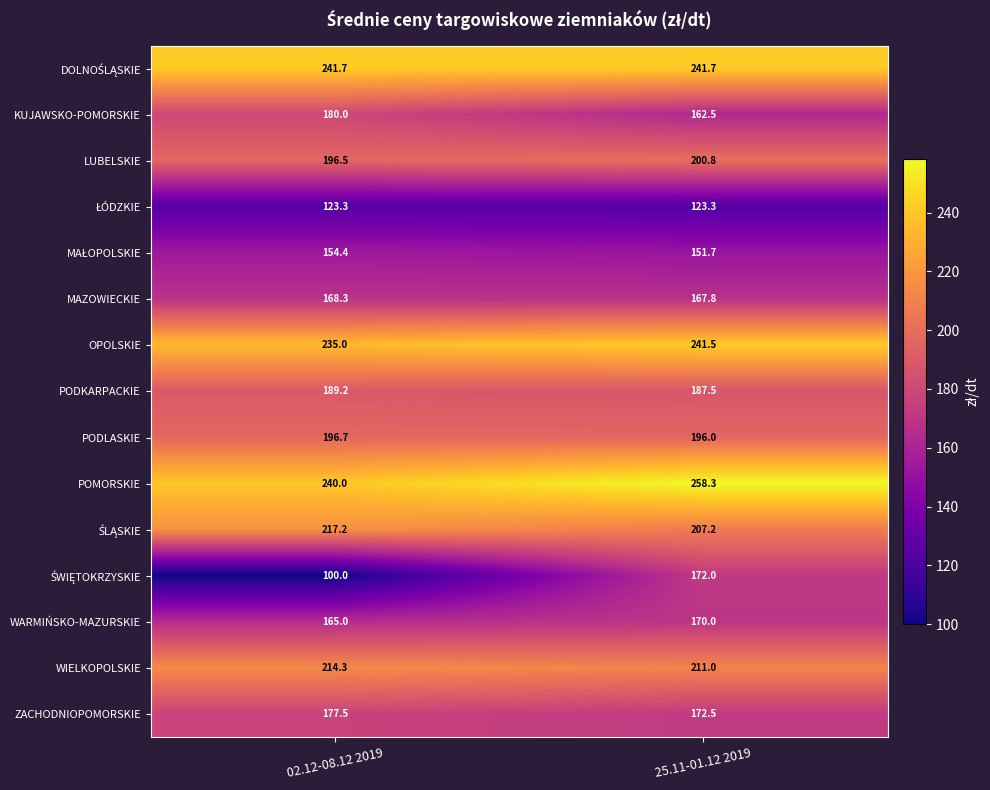

The value of LUBELSKIE at 02.12-08.12 2019 is 102.1. True or false?

False